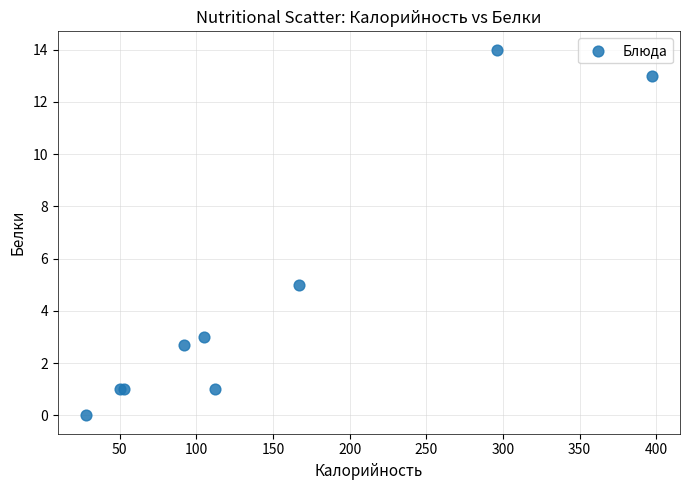

What Y value in the scatter plot is closest to 7?

5.0